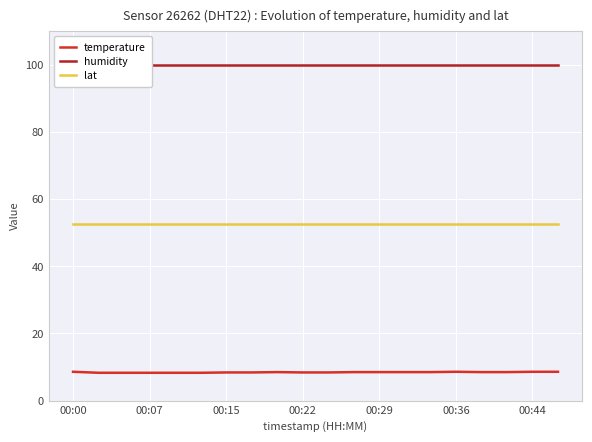

The value of lat at 00:44 is 69.3. True or false?

False